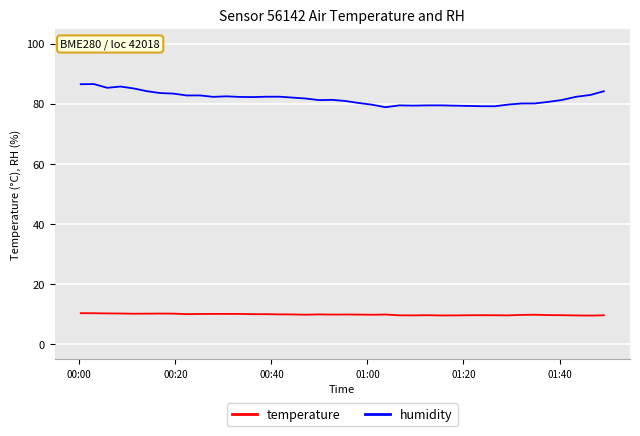

What is the maximum value for humidity?

86.6